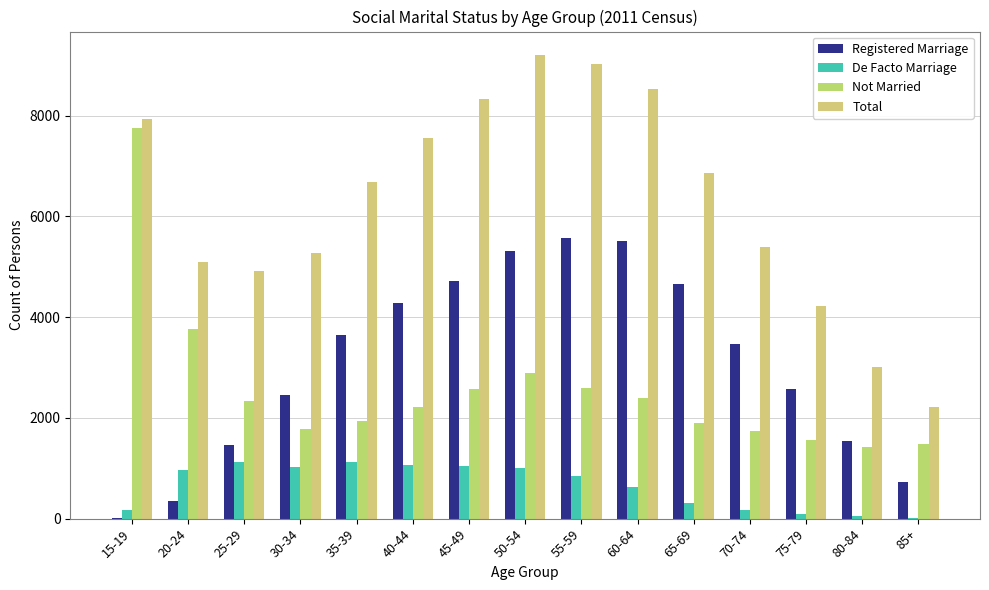

How many data points does each series have?

15